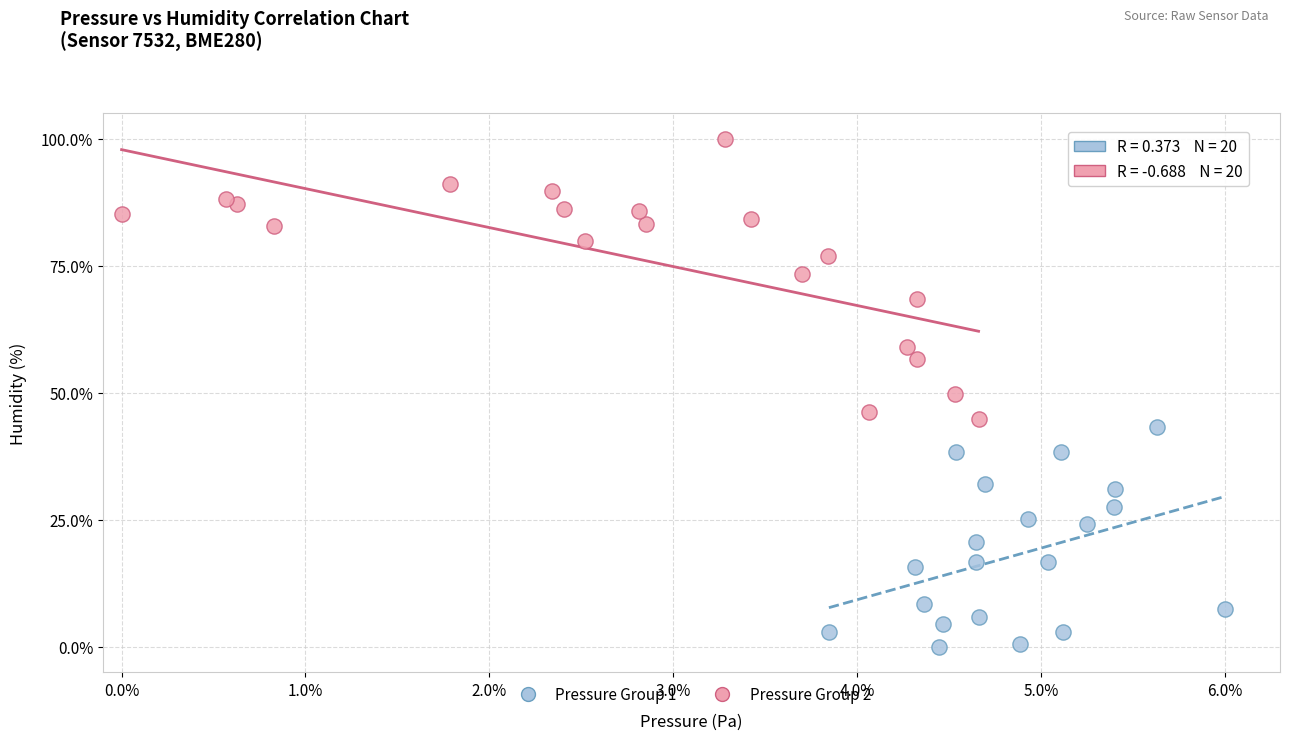

Which series contains the lowest Y value?

Pressure Group 1